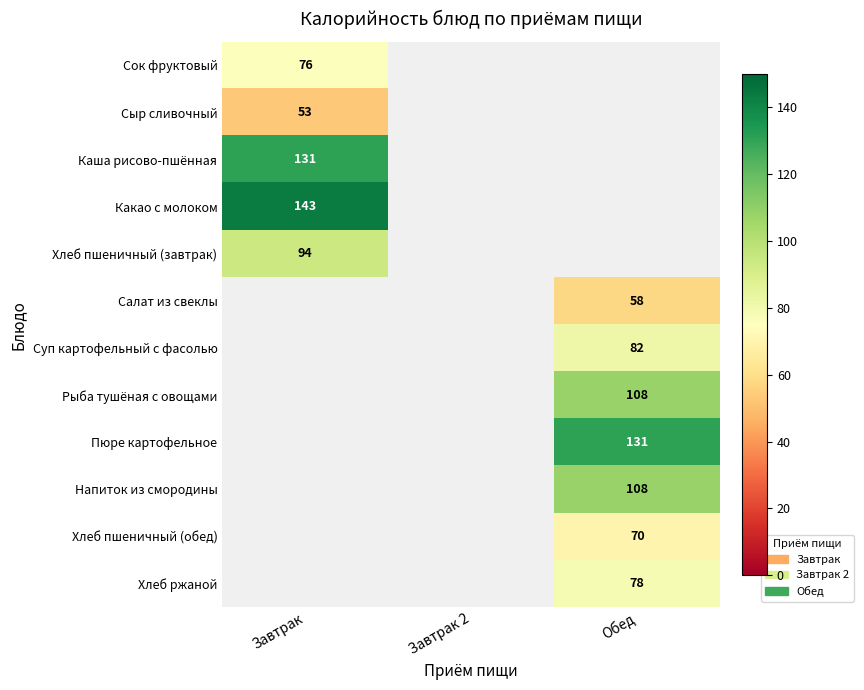

The Суп картофельный с фасолью series shows 142 at Обед. True or false?

False